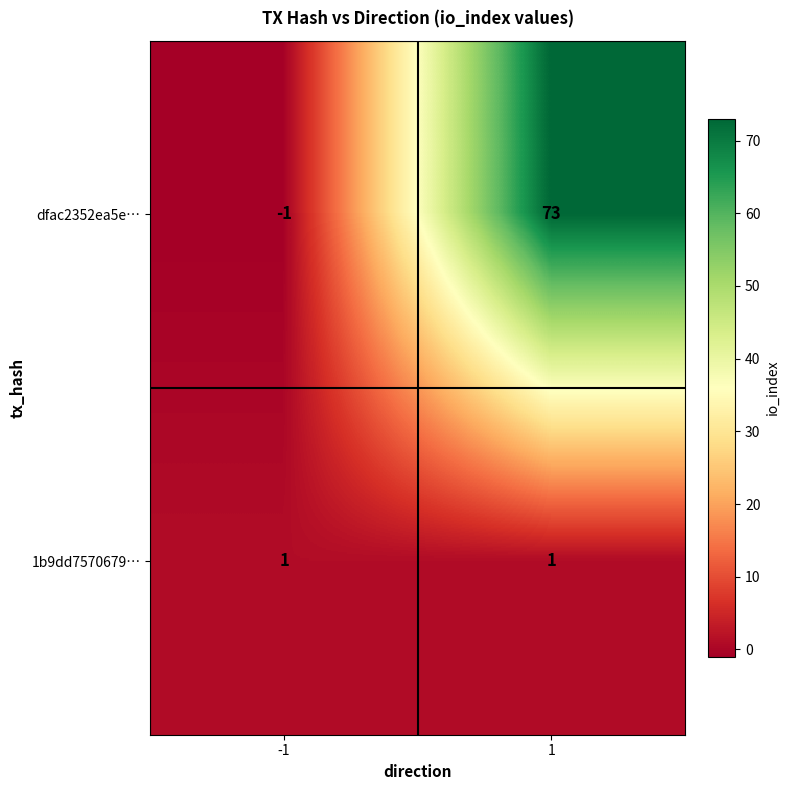

What is the sum of the dfac2352ea5e… values at -1 and 1?

72